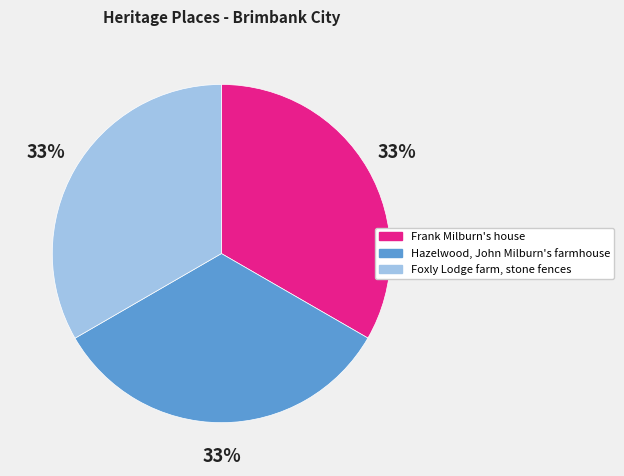

True or false: Frank Milburn's house accounts for 22% of the total.

False